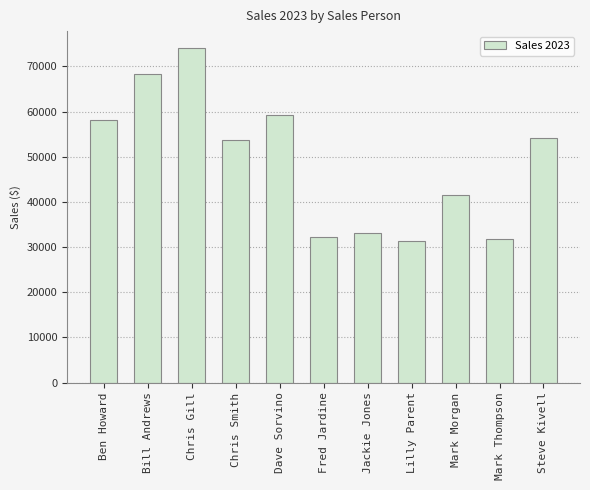

Are the bars grouped side by side (vs. stacked)?

No